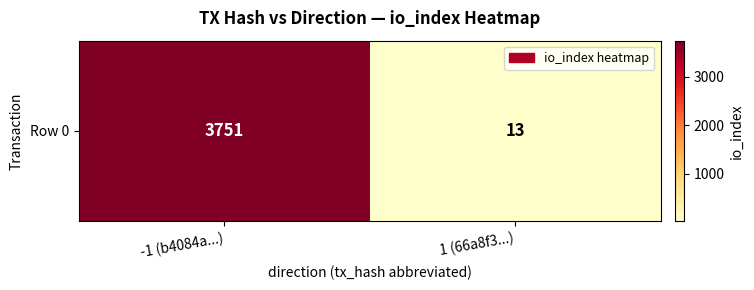

True or false: the data shows 19 at 1 (66a8f3...).

False